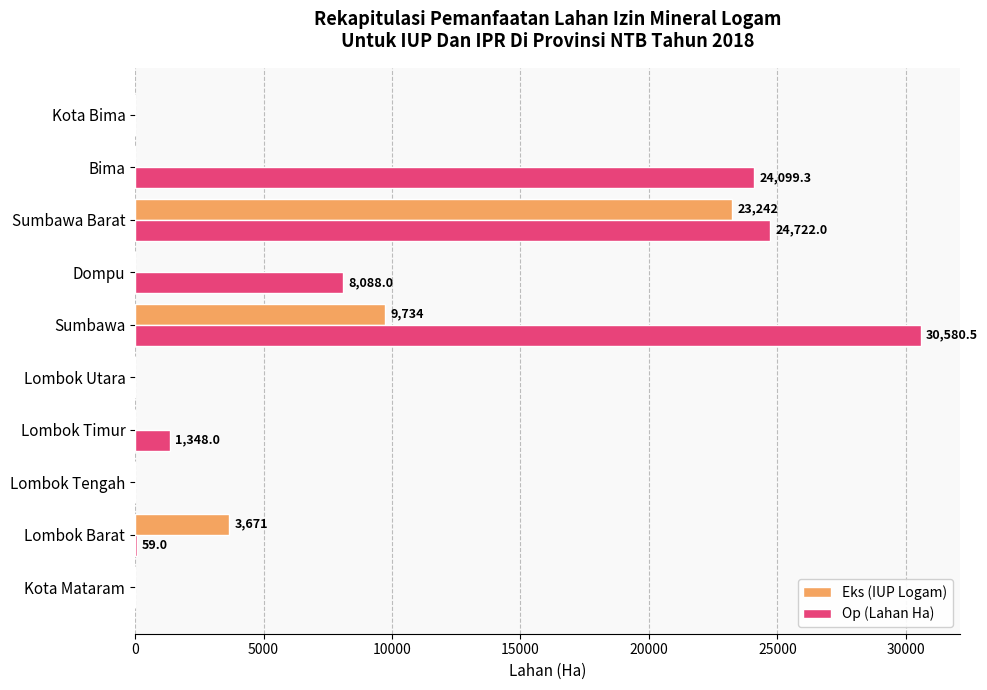

What is the total value across all series at Sumbawa Barat?

47964.0